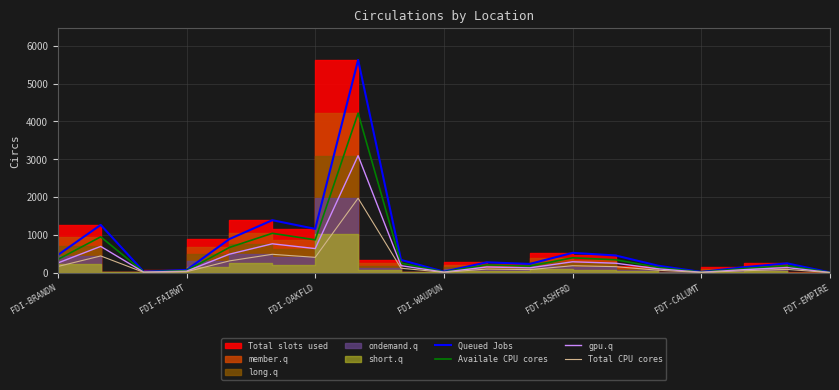

What is the sum of all Total CPU cores values?

4667.2